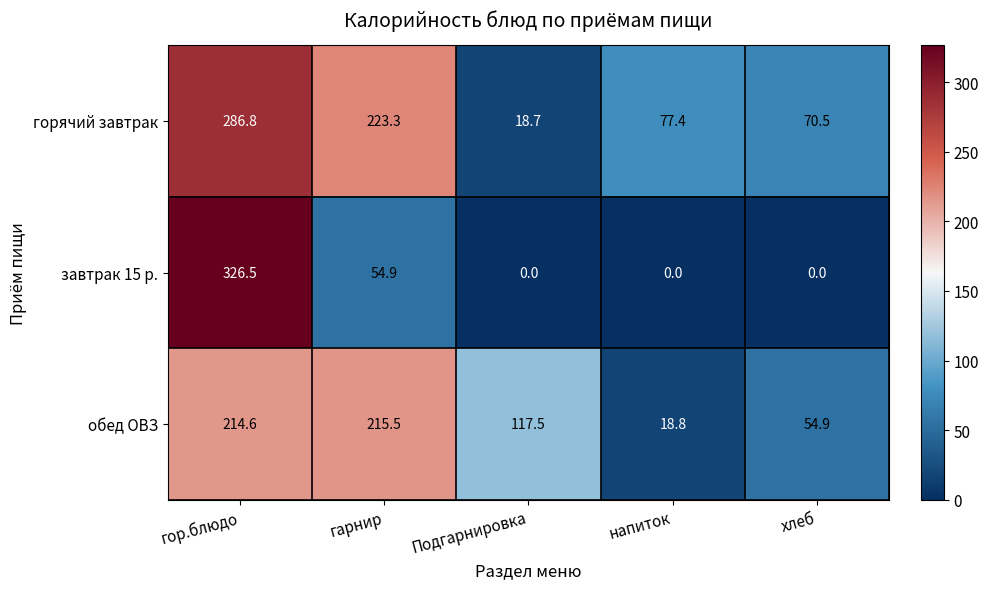

The value of горячий завтрак at хлеб is 70.5. True or false?

True